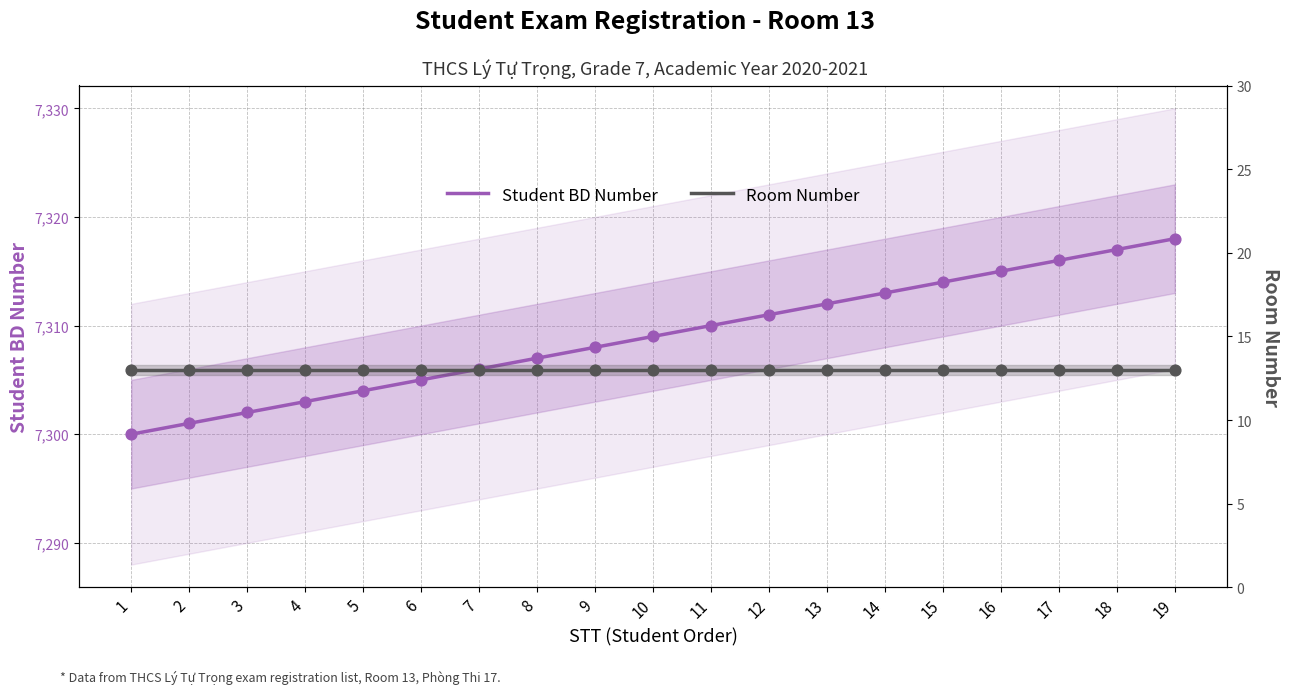

At which category is the sum across all series the highest?

19